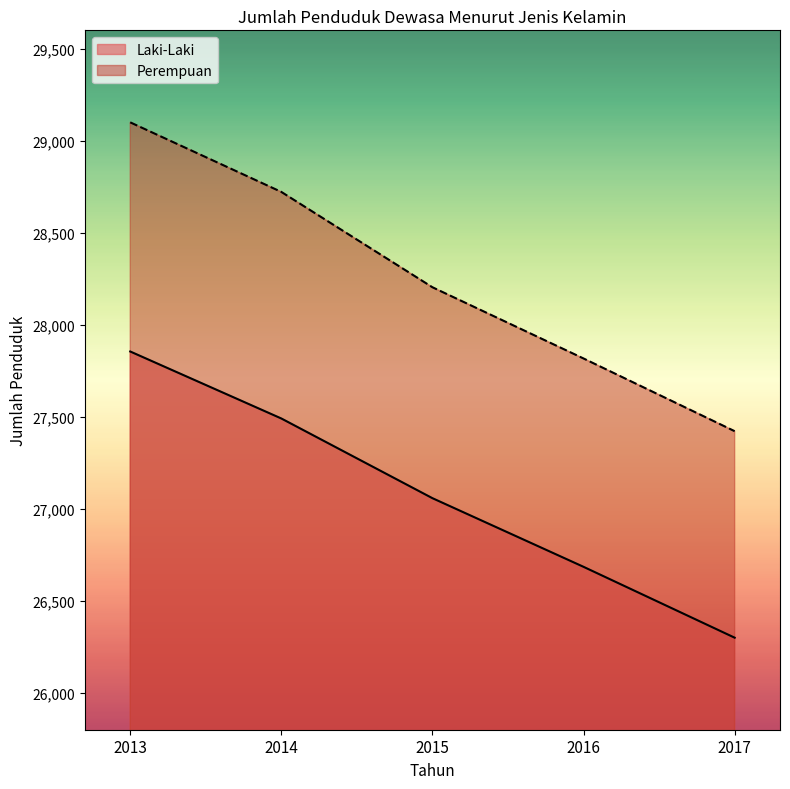

What is the value of the Perempuan point at the 4th from the left?

27816